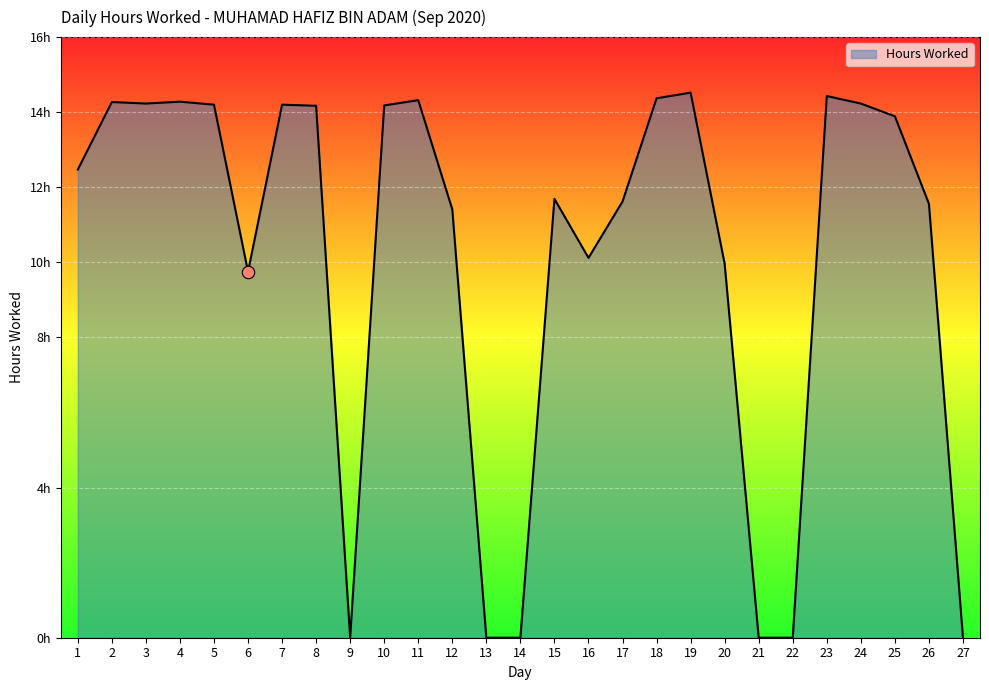

Does the chart have visible grid lines?

Yes